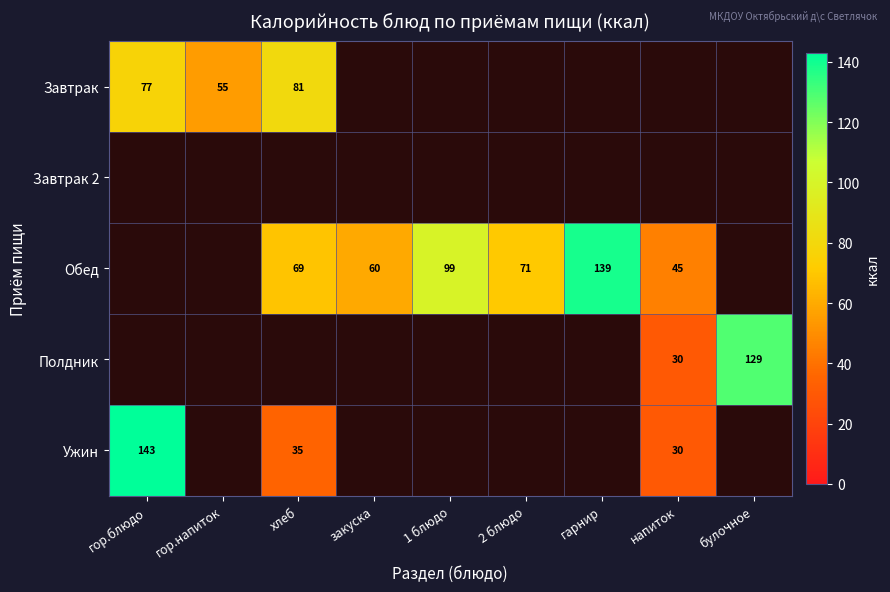

Which category has the highest value across all series?

гор.блюдо